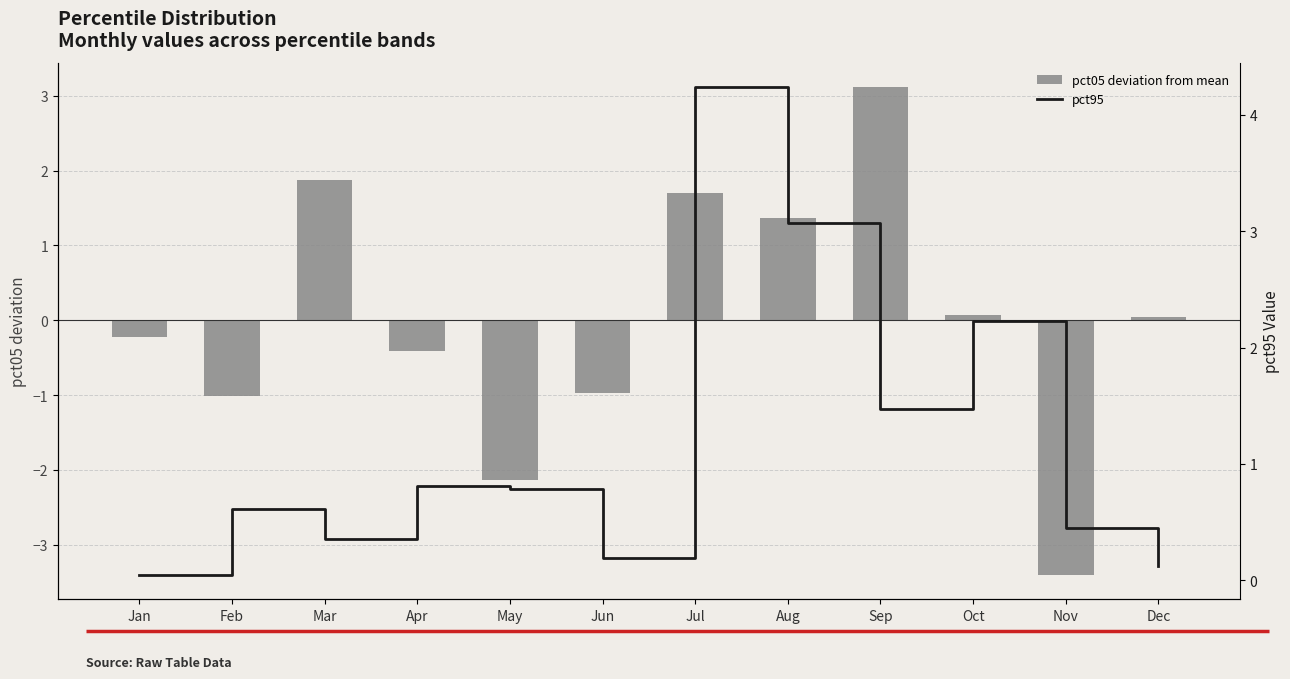

What is the difference between the pct05 deviation from mean values at Dec and Jul?

1.7